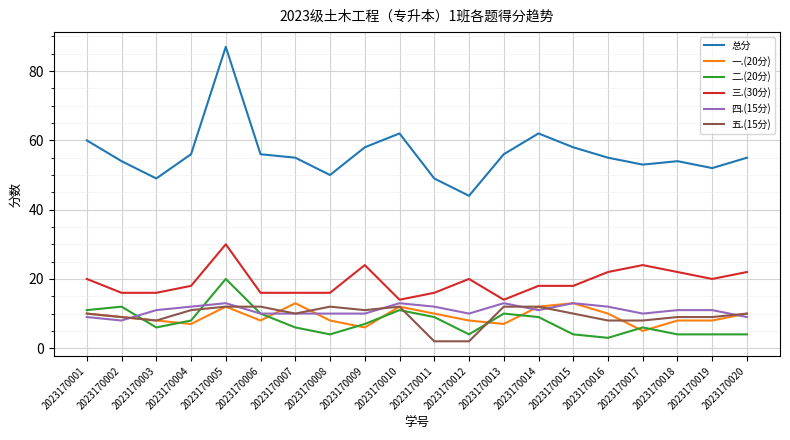

Which series has the largest total across all categories?

总分